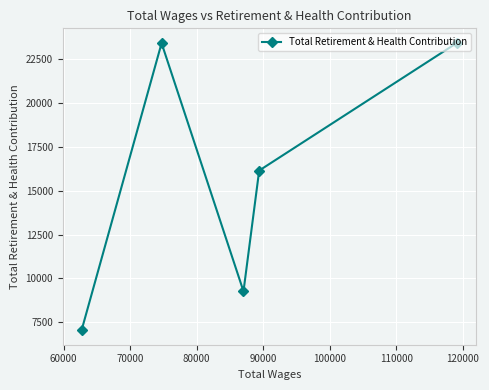

What is the sum of all values?

79311